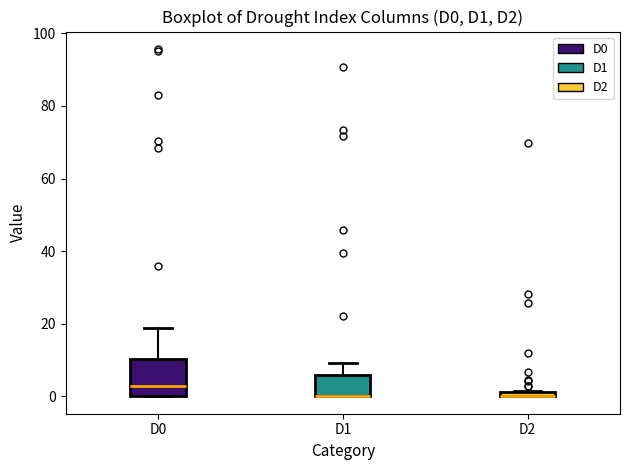

Where is the upper edge of the box for D1 on the y-axis? The values are not printed on the chart, so give them approximately, as read against the axis.

6